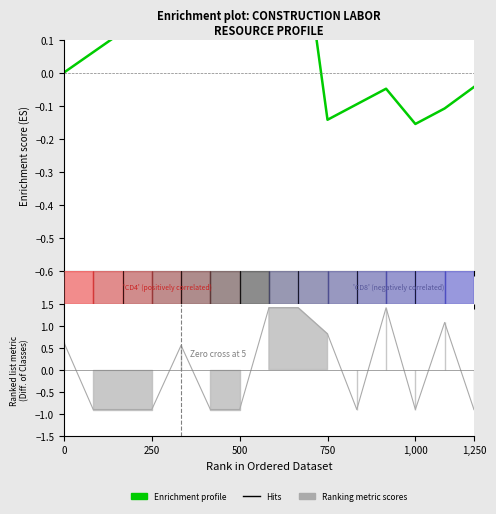

How many positive values are there?

8